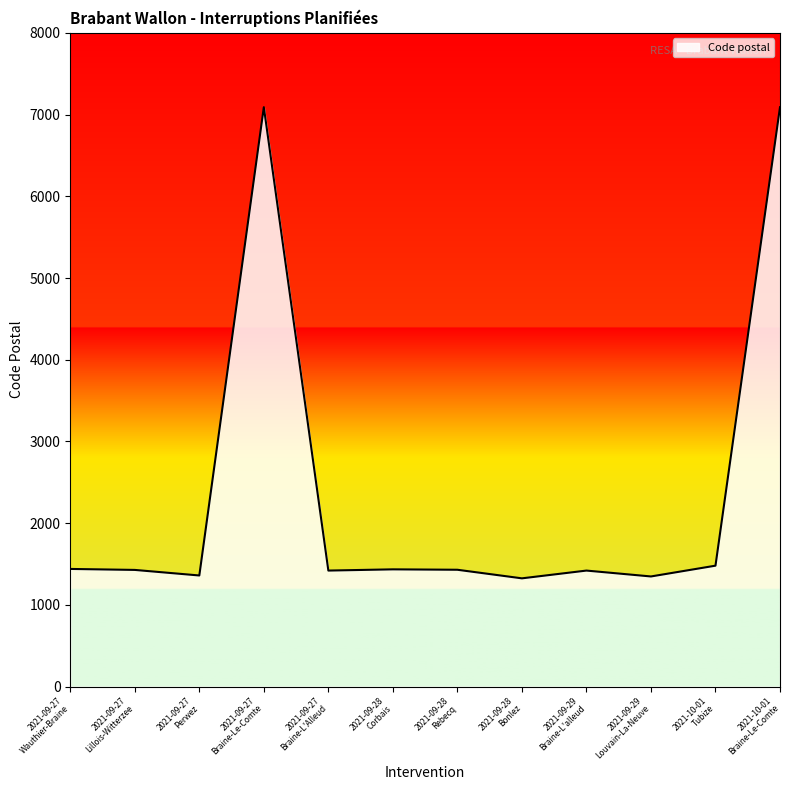

What is the ratio of the value at 2021-09-29
Louvain-La-Neuve to the value at 2021-09-27
Braine-Le-Comte?

0.2